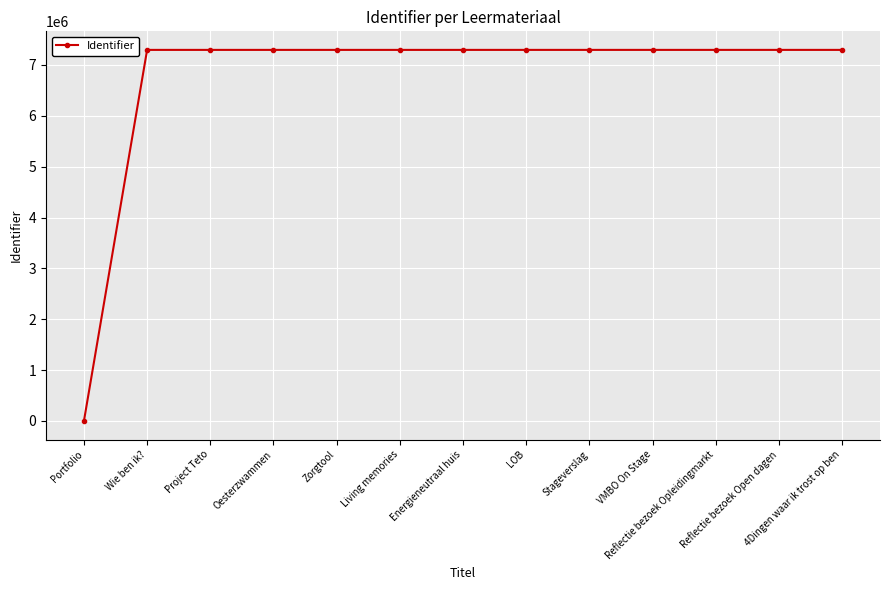

What is the maximum value shown in the chart?

7296559